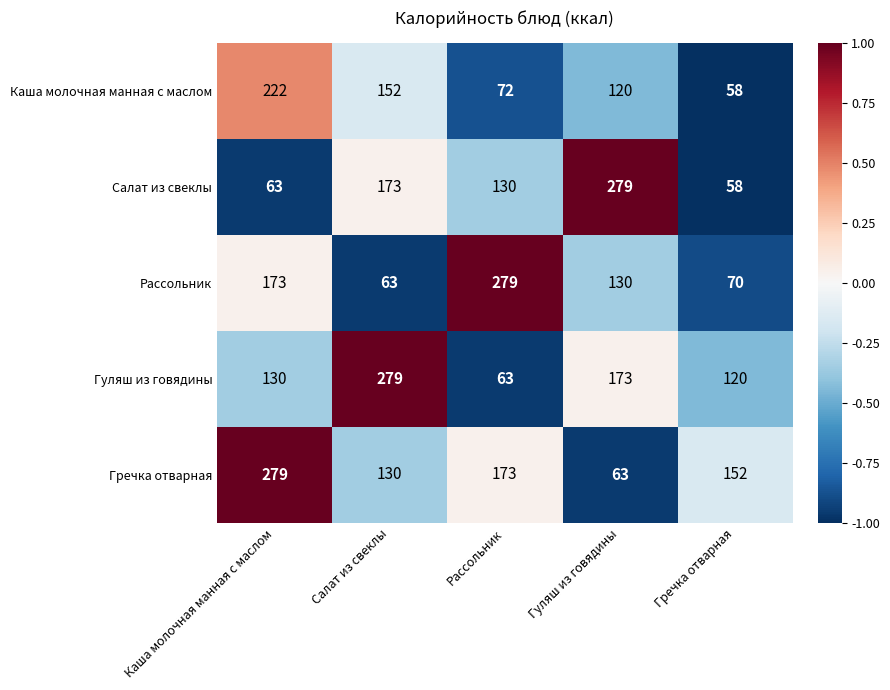

What is the difference between the highest and lowest values at Каша молочная манная с маслом?

216